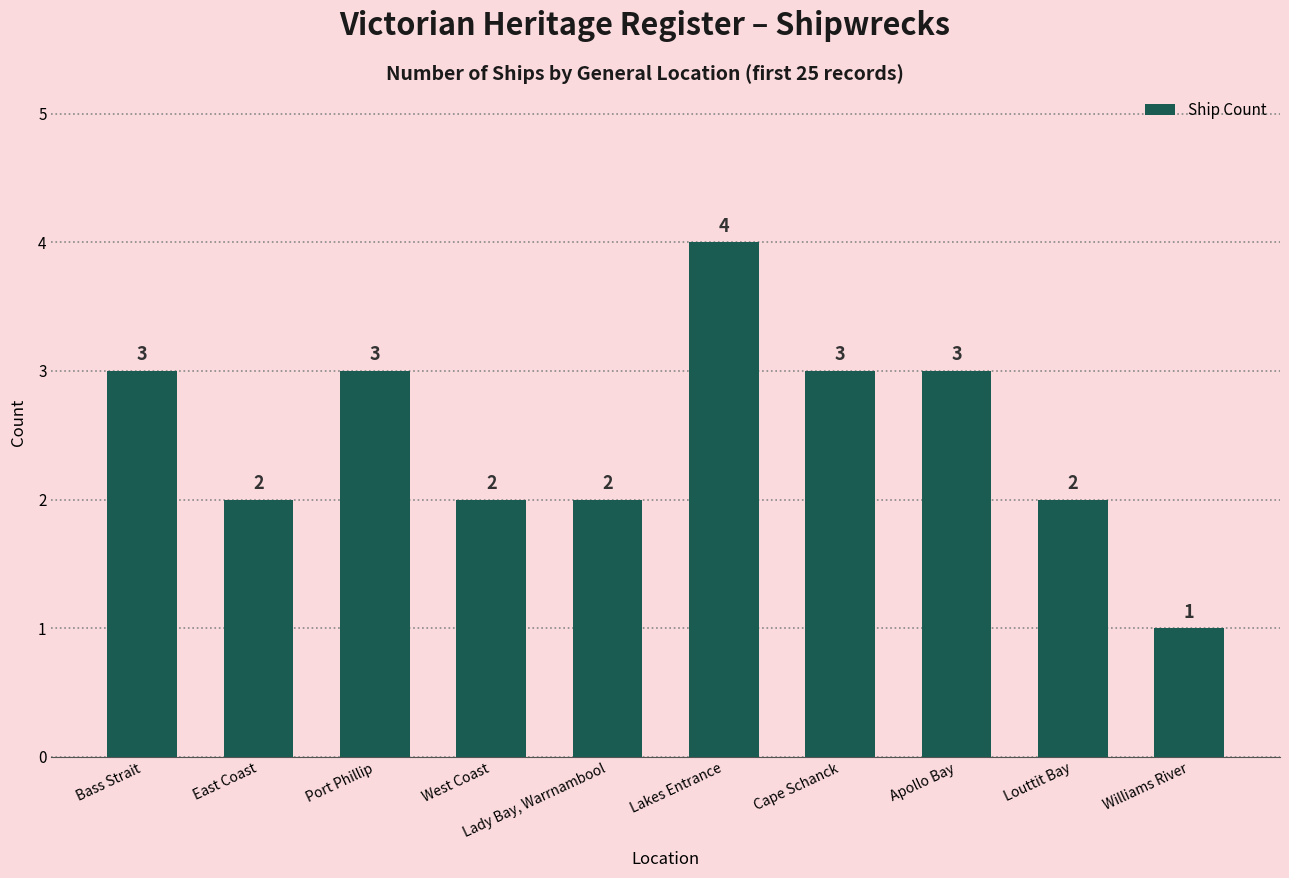

The value at Lady Bay, Warrnambool is 2. True or false?

True